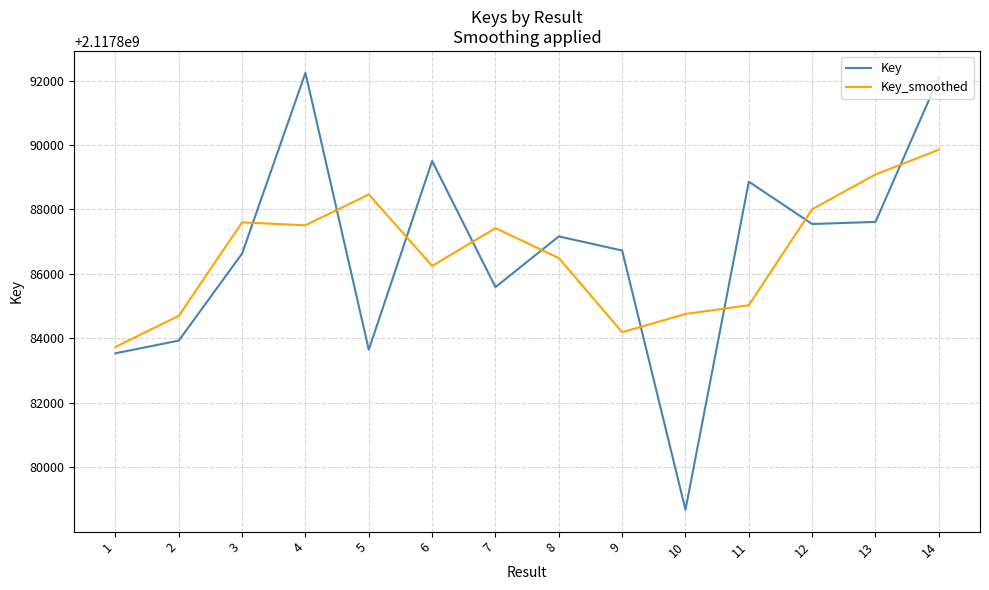

What is the difference between the highest and lowest values at 11?

3830.7